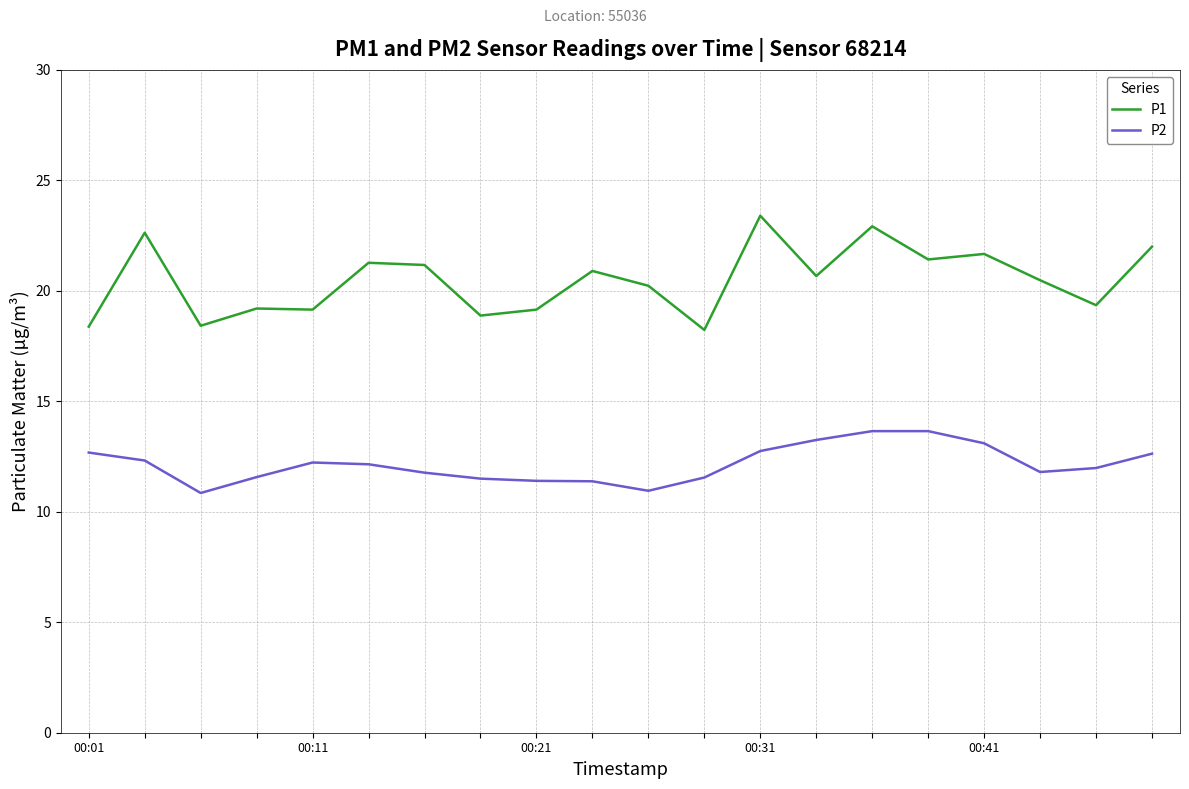

True or false: P2 and P1 cross at least once.

False